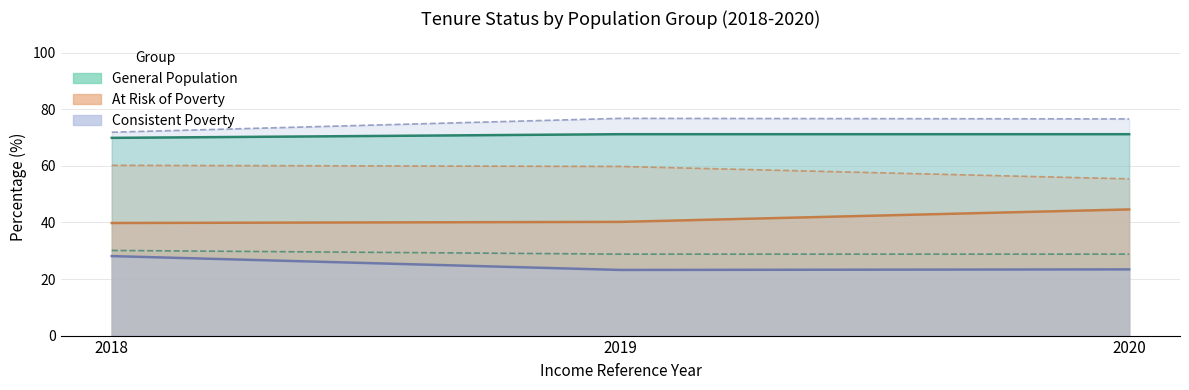

What is the sum of all Rented or Rent Free (At Risk of Poverty) values?

175.4